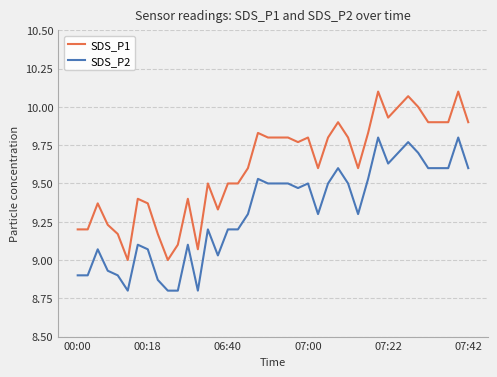

Which series has the largest total across all categories?

SDS_P1